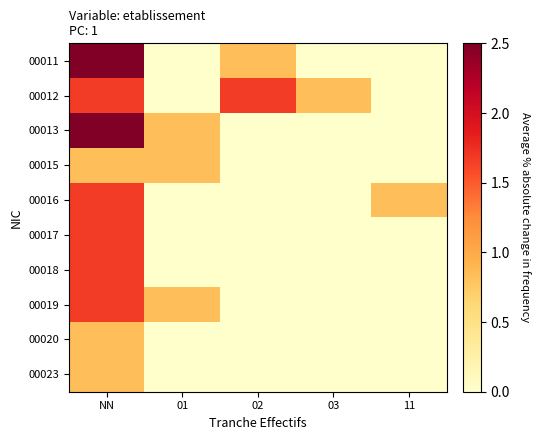

Which series has the widest spread of values?

00011